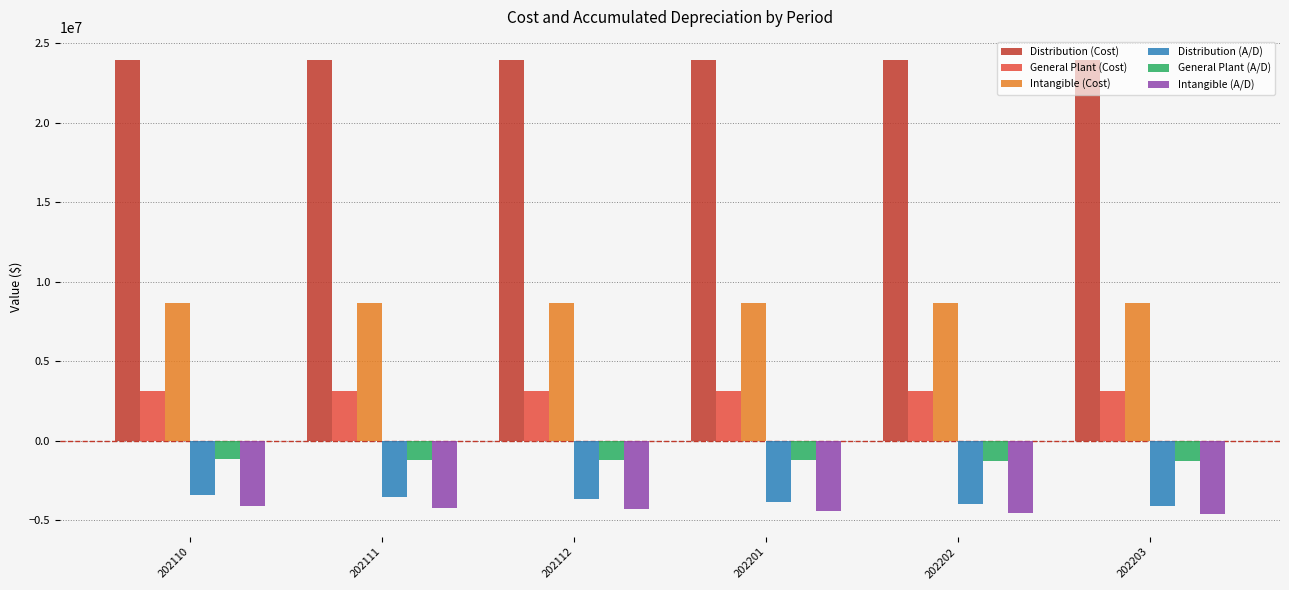

Does the chart contain any negative values?

Yes